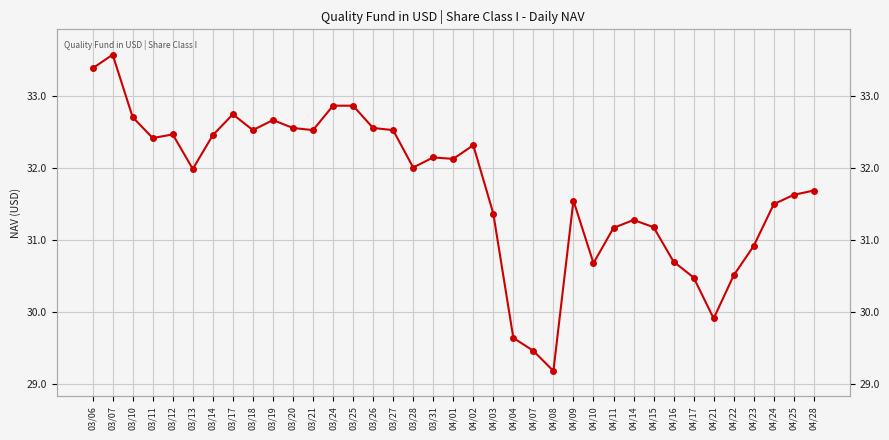

Rank the categories by value from lowest to highest.

04/08, 04/07, 04/04, 04/21, 04/17, 04/22, 04/10, 04/16, 04/23, 04/11, 04/15, 04/14, 04/03, 04/24, 04/09, 04/25, 04/28, 03/13, 03/28, 04/01, 03/31, 04/02, 03/11, 03/14, 03/12, 03/18, 03/21, 03/27, 03/20, 03/26, 03/19, 03/10, 03/17, 03/24, 03/25, 03/06, 03/07